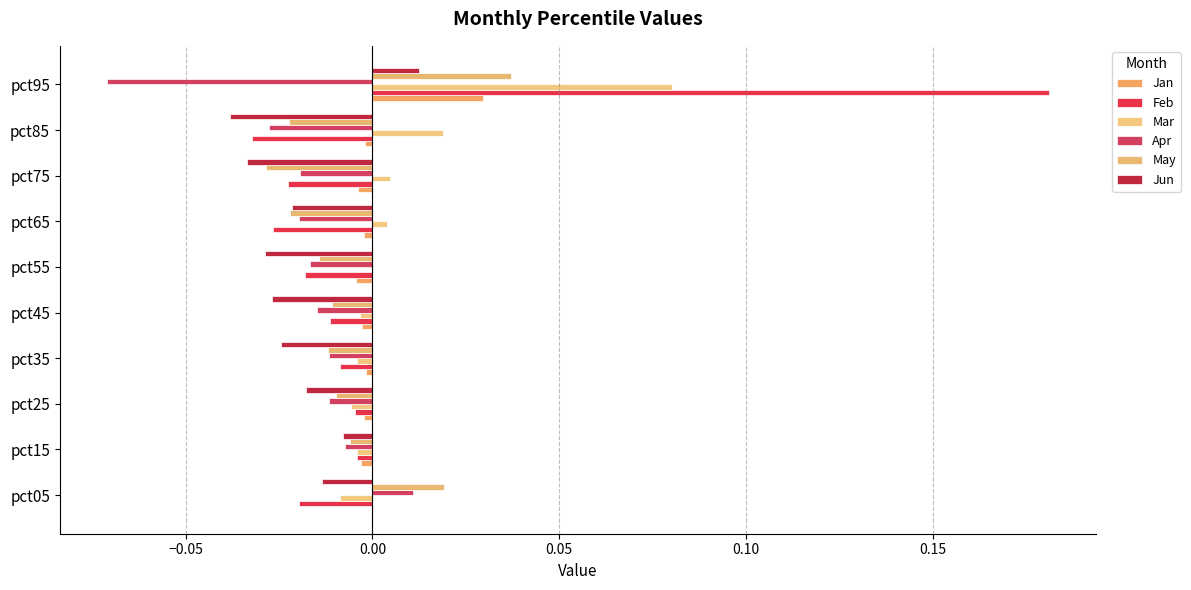

Reading left to right, transcribe all the data shown in this chart.

Jan: 0.0	-0.0	-0.0	-0.0	-0.0	-0.0	-0.0	-0.0	-0.0	0.0
Feb: -0.0	-0.0	-0.0	-0.0	-0.0	-0.0	-0.0	-0.0	-0.0	0.2
Mar: -0.0	-0.0	-0.0	-0.0	-0.0	0.0	0.0	0.0	0.0	0.1
Apr: 0.0	-0.0	-0.0	-0.0	-0.0	-0.0	-0.0	-0.0	-0.0	-0.1
May: 0.0	-0.0	-0.0	-0.0	-0.0	-0.0	-0.0	-0.0	-0.0	0.0
Jun: -0.0	-0.0	-0.0	-0.0	-0.0	-0.0	-0.0	-0.0	-0.0	0.0